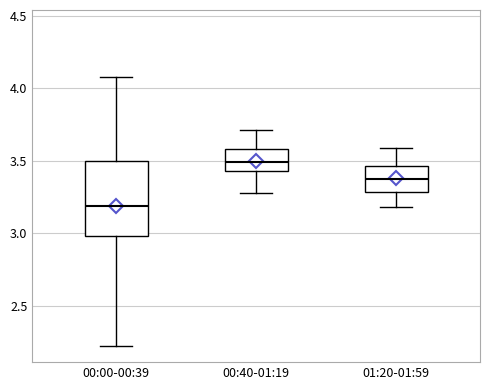

Reading left to right, transcribe this box plot: for each box, give where its median line is, the range the box spans, and where its two whiskers end, as read against the y-axis. The values are not printed on the chart, so give them approximately, as read against the axis.

00:00-00:39: median 3.20, box 3.00 to 3.50, whiskers 2.20 to 4.10
00:40-01:19: median 3.50, box 3.45 to 3.60, whiskers 3.30 to 3.70
01:20-01:59: median 3.40, box 3.30 to 3.45, whiskers 3.20 to 3.60